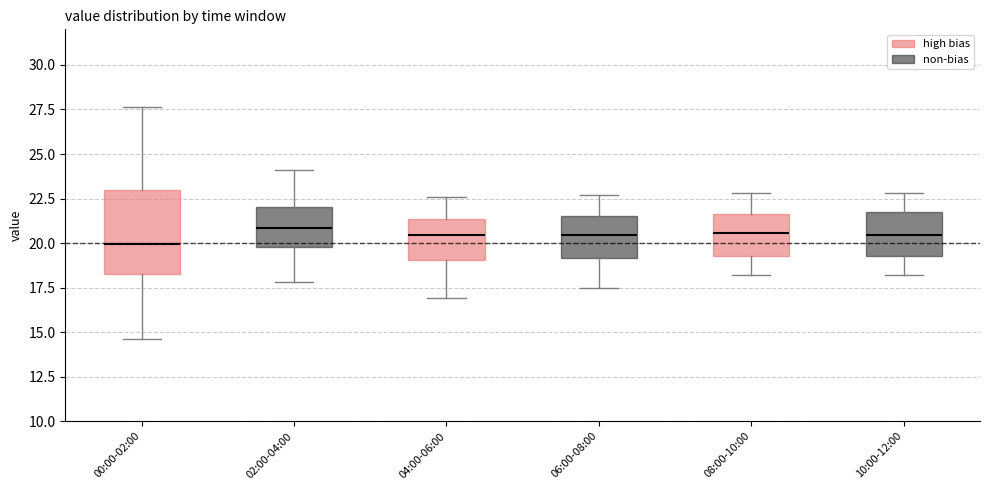

Reading left to right, read every box against the y-axis: the position of its median line, the range the box covers, and the ends of its whiskers. The values are not printed on the chart, so give them approximately, as read against the axis.

00:00-02:00: median 20.0, box 18.5 to 23.0, whiskers 14.5 to 27.5
02:00-04:00: median 21.0, box 20.0 to 22.0, whiskers 18.0 to 24.0
04:00-06:00: median 20.5, box 19.0 to 21.5, whiskers 17.0 to 22.5
06:00-08:00: median 20.5, box 19.0 to 21.5, whiskers 17.5 to 22.5
08:00-10:00: median 20.5, box 19.5 to 21.5, whiskers 18.0 to 23.0
10:00-12:00: median 20.5, box 19.5 to 21.5, whiskers 18.0 to 23.0